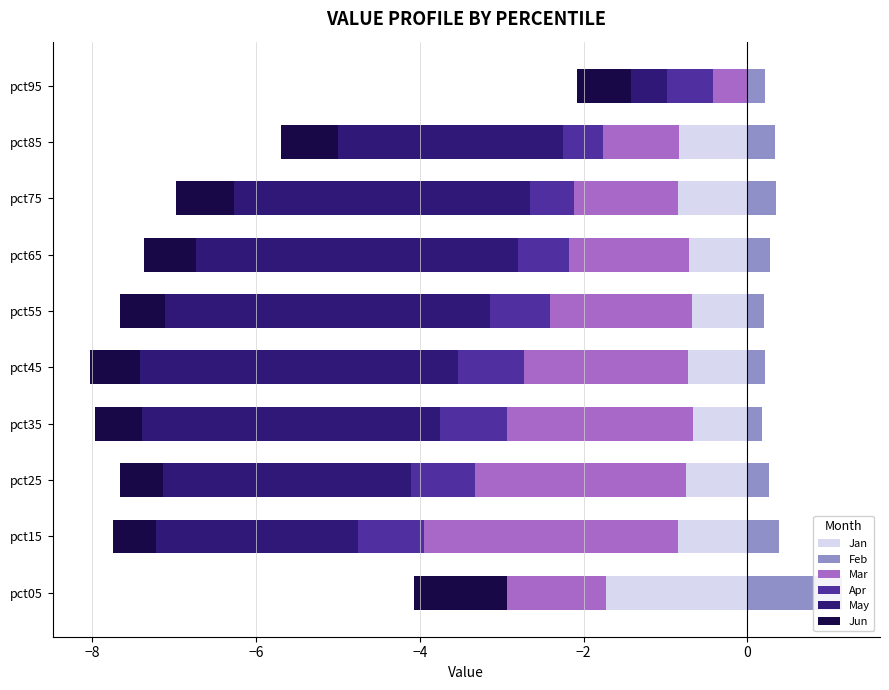

At how many categories does at least one series exceed -2?

10